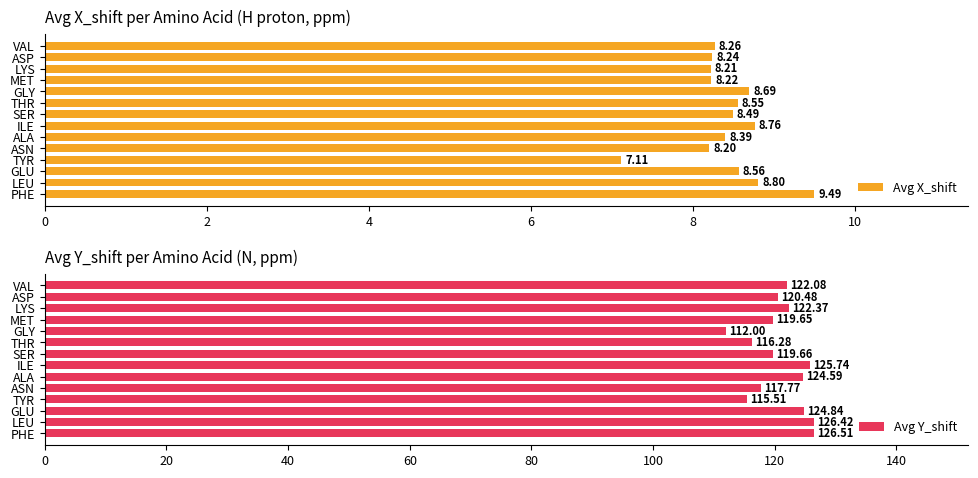

Rank the categories by Avg Y_shift value from lowest to highest.

GLY, TYR, THR, ASN, MET, SER, ASP, VAL, LYS, ALA, GLU, ILE, LEU, PHE